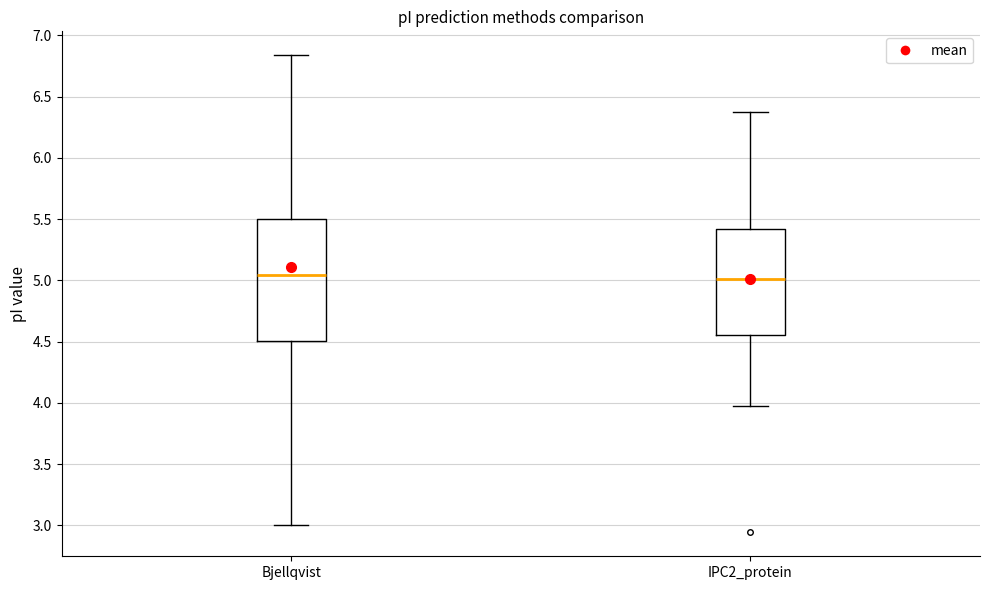

Reading left to right, transcribe this box plot: for each box, give where its median line is, the range the box spans, and where its two whiskers end, as read against the y-axis. The values are not printed on the chart, so give them approximately, as read against the axis.

Bjellqvist: median 5.05, box 4.50 to 5.50, whiskers 3.00 to 6.85
IPC2_protein: median 5.00, box 4.55 to 5.40, whiskers 3.95 to 6.40